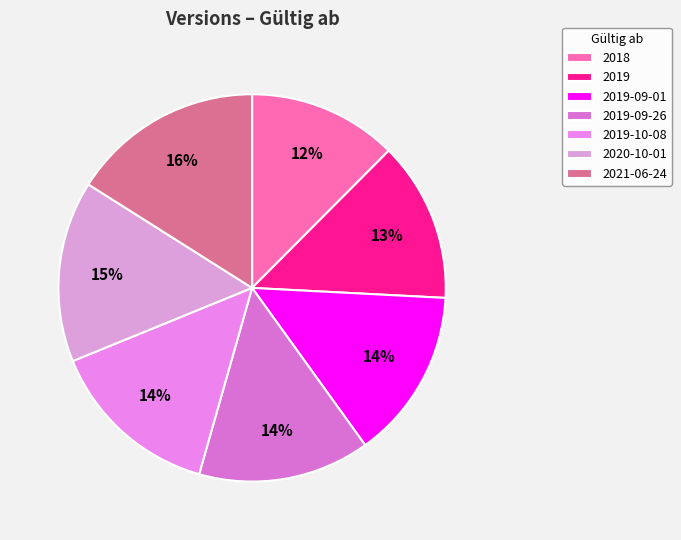

To the nearest percent, what is the difference between the largest and smallest slice percentages?

4%